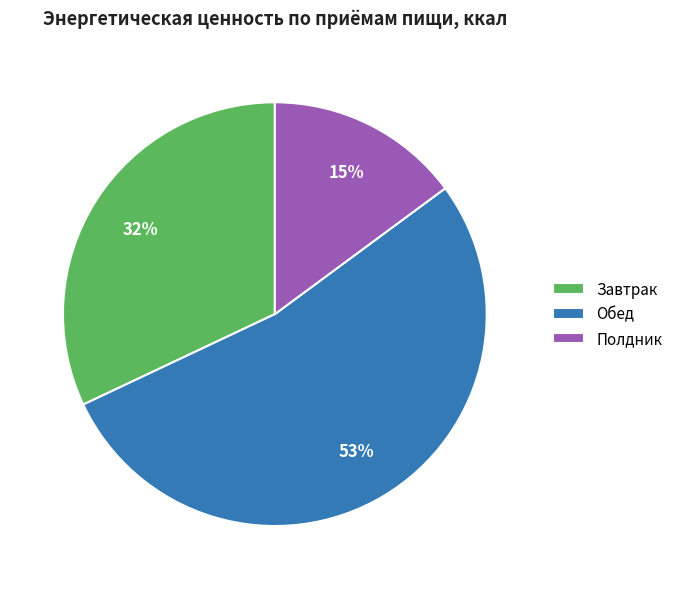

Do Обед and Полдник together represent more than half of the pie?

Yes